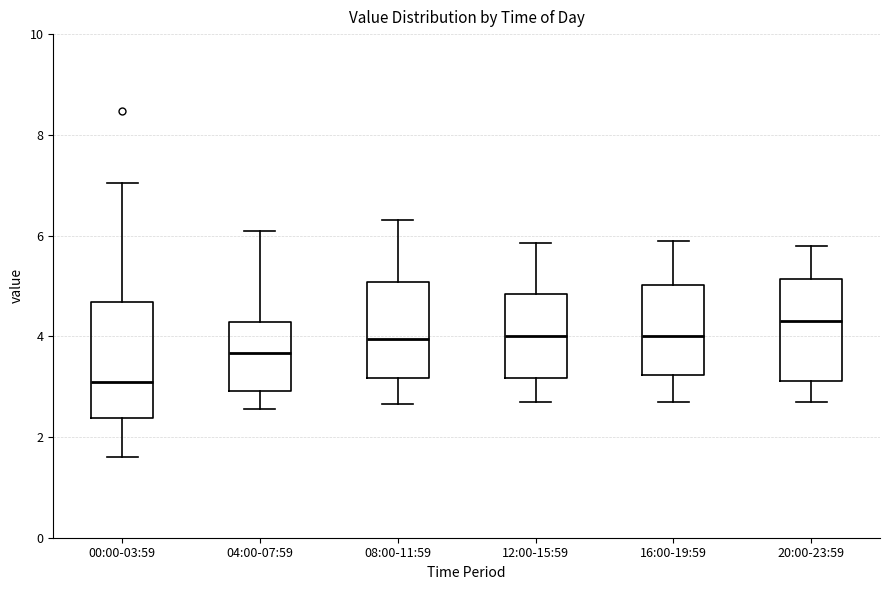

Which box's median line is the lowest?

00:00-03:59